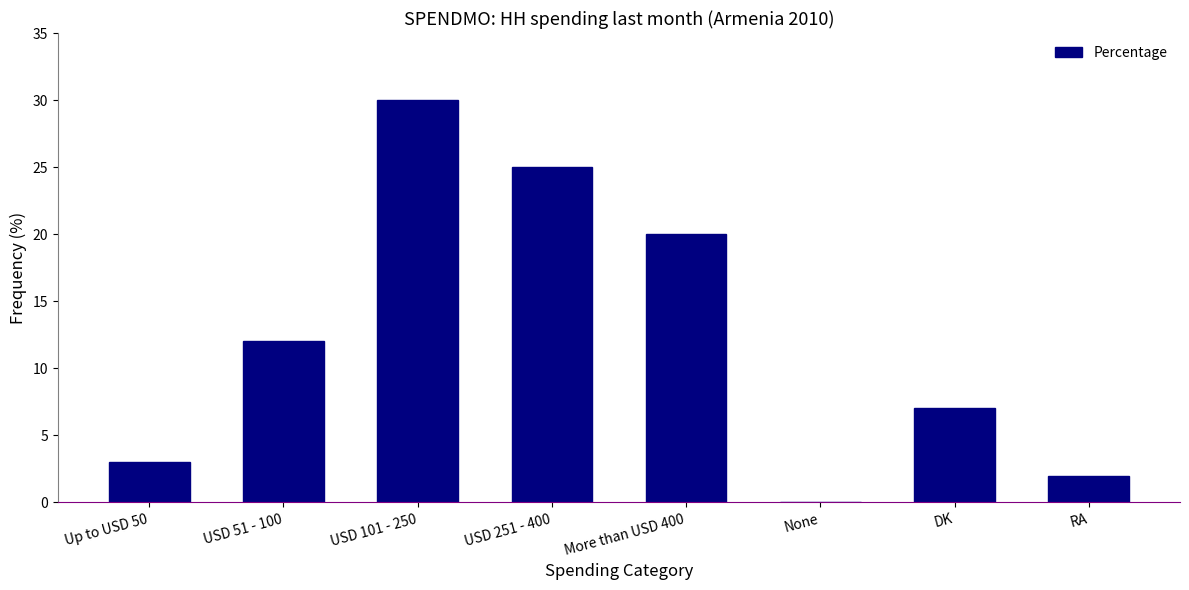

What is the approximate value at DK?

7